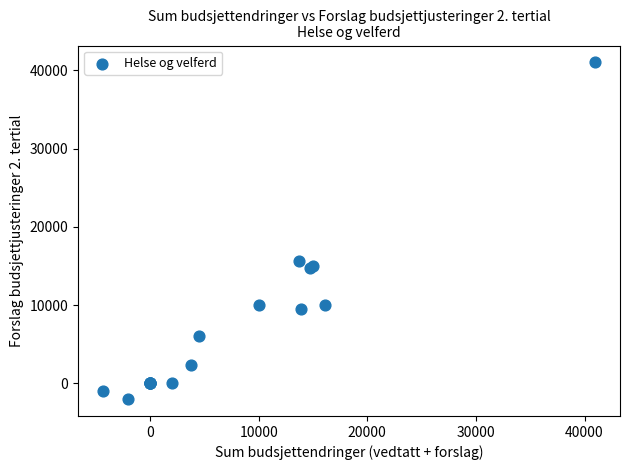

What Y value in the scatter plot is closest to 19500?

15700